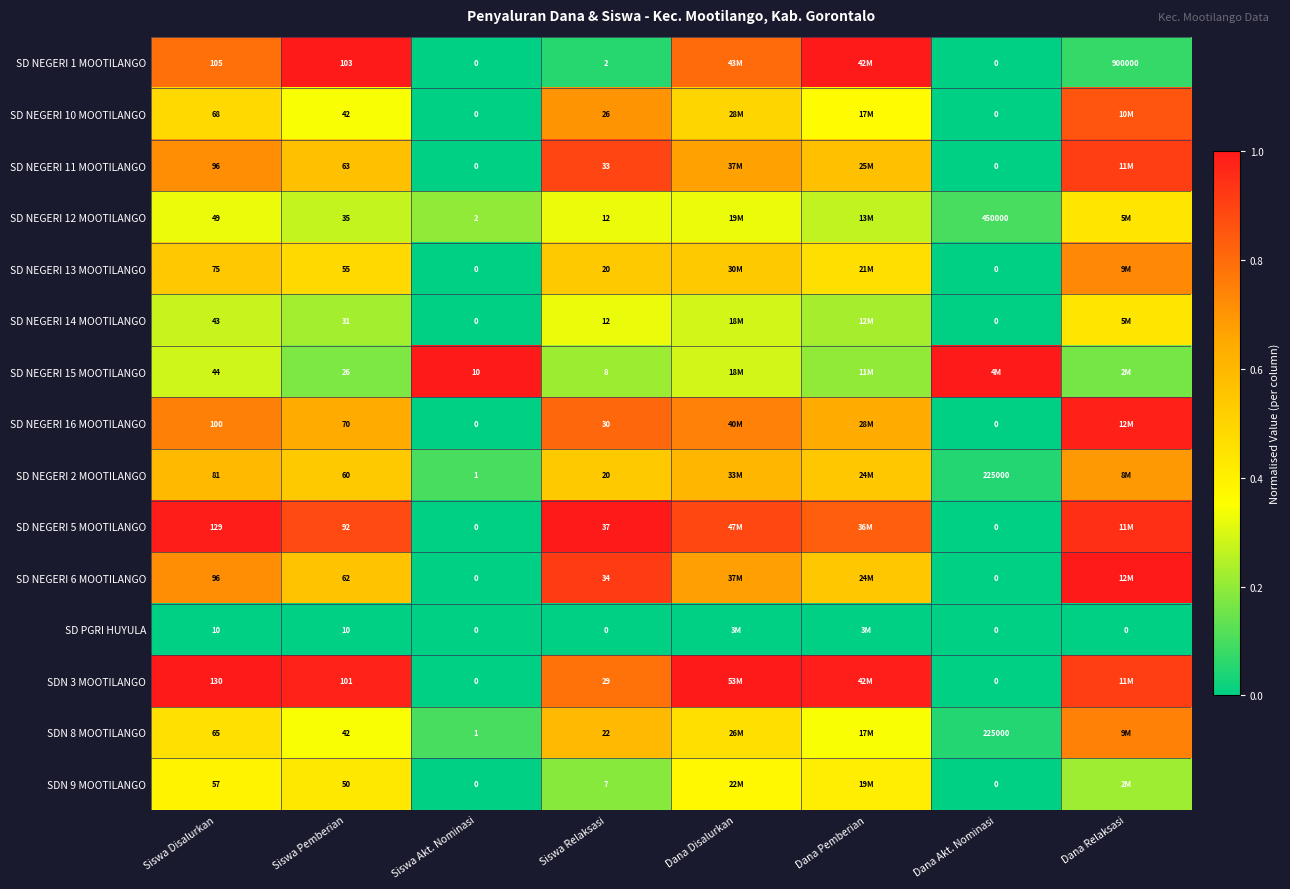

How many positive values does the SD NEGERI 6 MOOTILANGO series have?

6